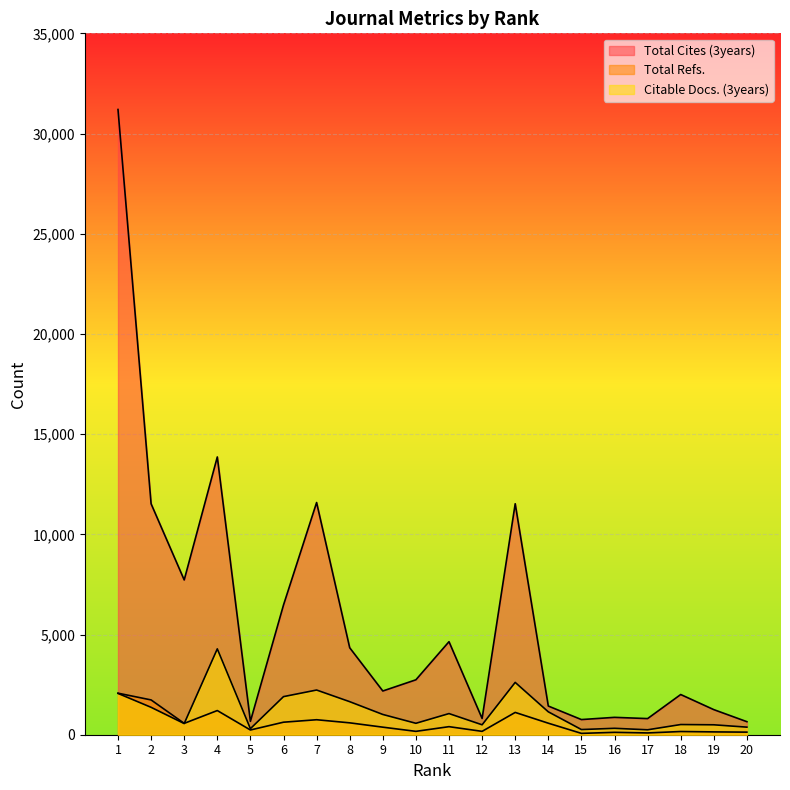

Reading left to right, extract all data points from this chart.

Total Cites (3years): 1=31199	2=11523	3=7724	4=13861	5=667	6=6473	7=11587	8=4340	9=2182	10=2741	11=4643	12=811	13=11526	14=1431	15=756	16=867	17=805	18=2006	19=1252	20=650
Total Refs.: 1=2073	2=1736	3=567	4=1206	5=236	6=625	7=748	8=593	9=377	10=168	11=402	12=168	13=1113	14=575	15=67	16=119	17=89	18=160	19=141	20=129
Citable Docs. (3years): 1=2061	2=1367	3=557	4=4285	5=302	6=1901	7=2230	8=1649	9=1011	10=570	11=1055	12=495	13=2611	14=1143	15=258	16=320	17=246	18=508	19=495	20=378